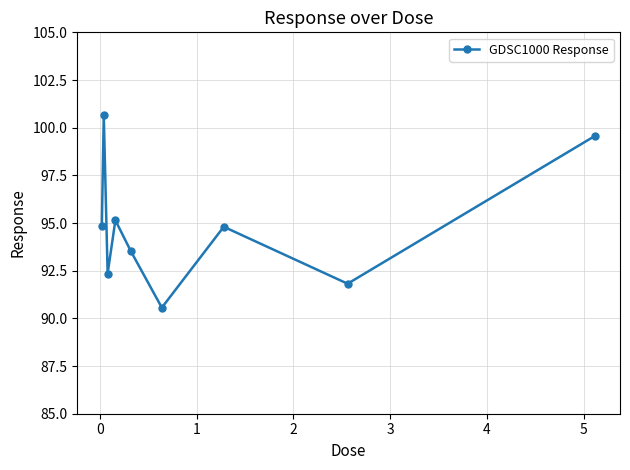

What is the difference between the maximum and minimum values?

10.1